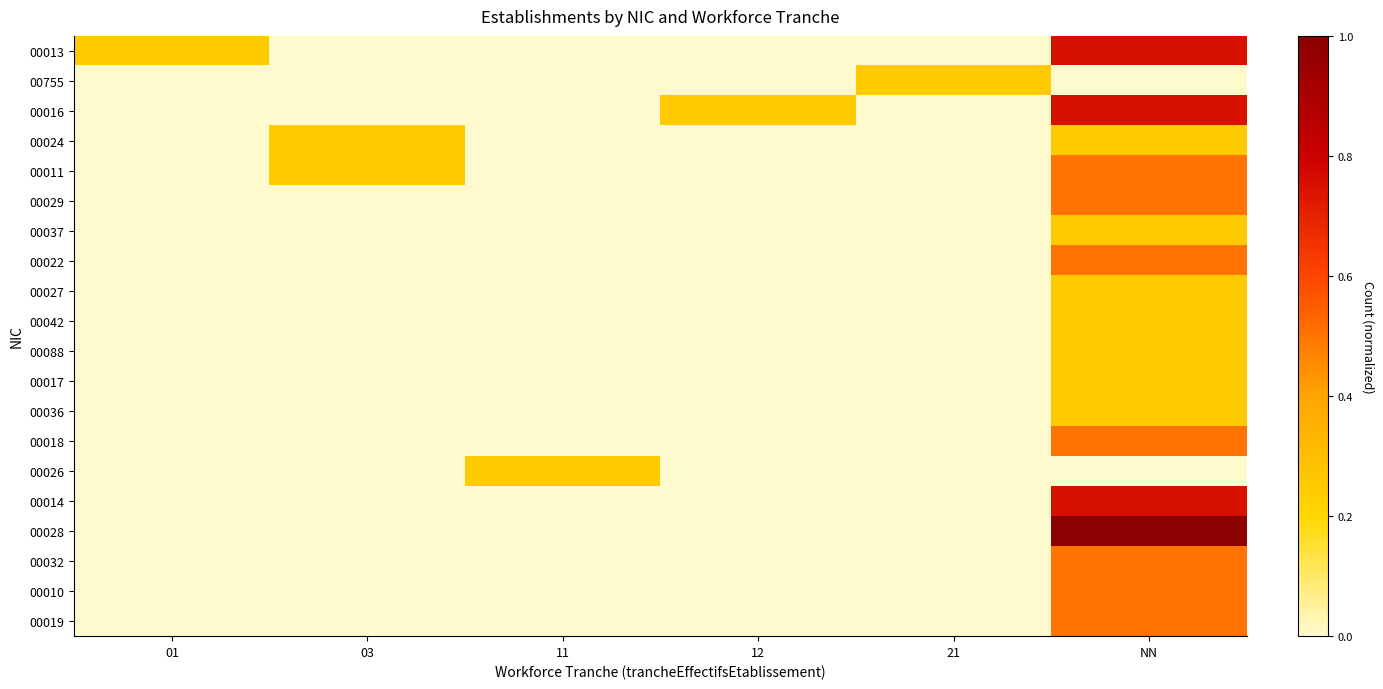

What is the maximum value shown in the chart?

1.0